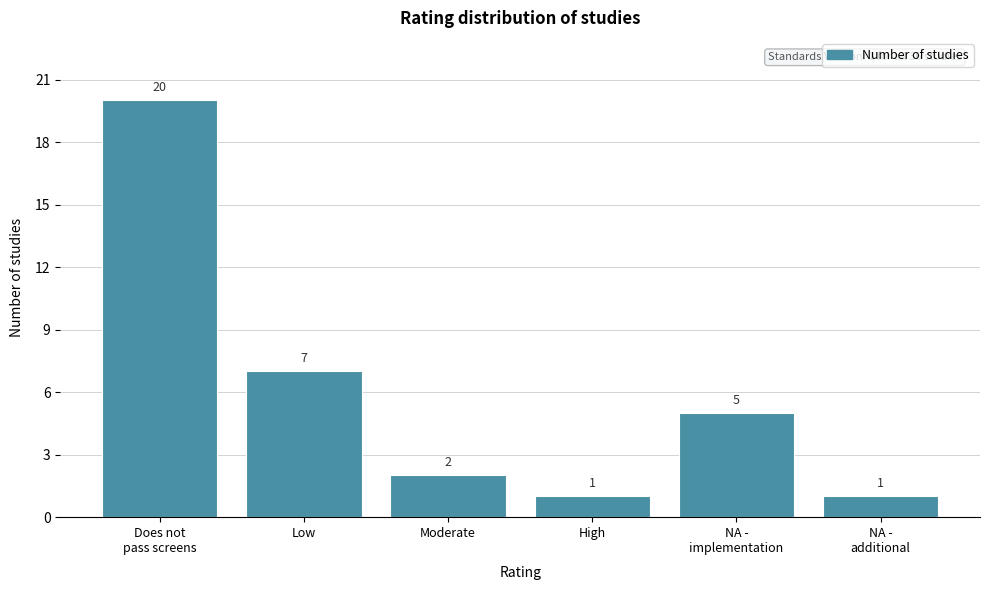

Reading right to left, list all the values displayed in this chart.

1	5	1	2	7	20